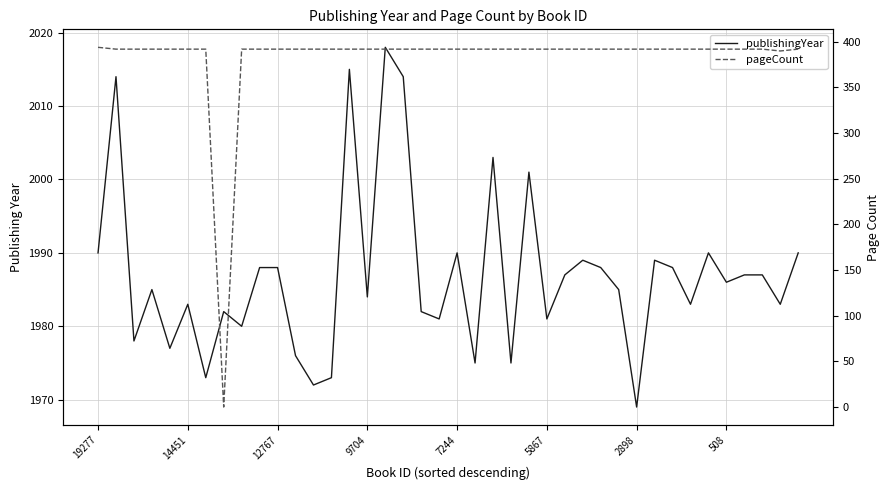

Rank the series by their maximum value, from highest to lowest.

publishingYear, pageCount